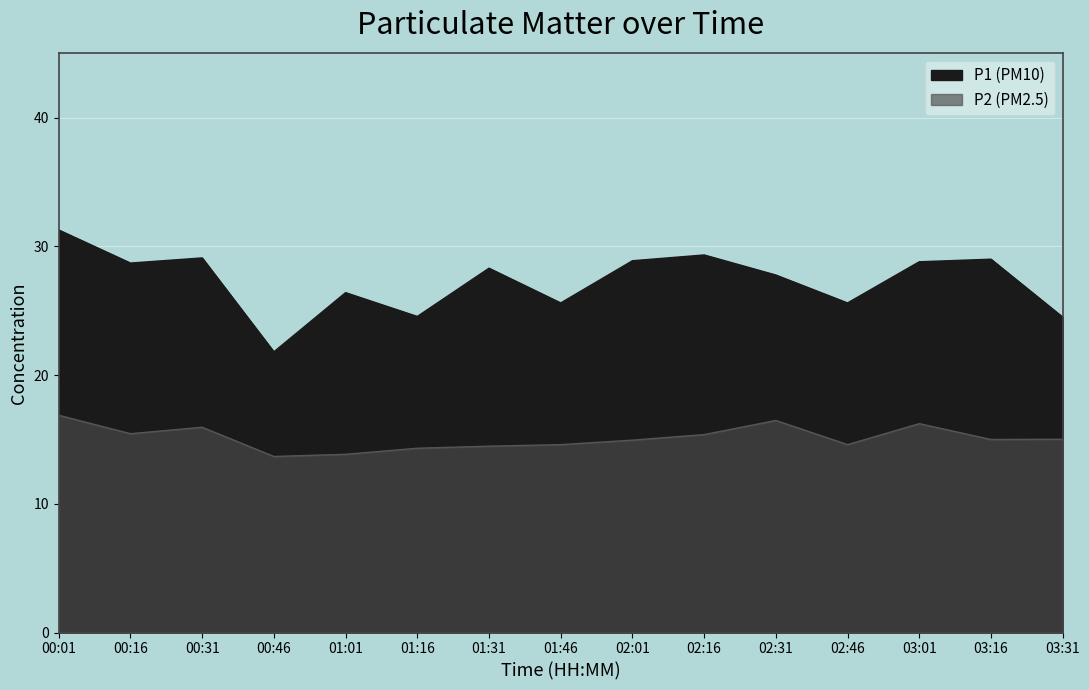

Is it true that P1 equals 26.4 at 01:01?

True